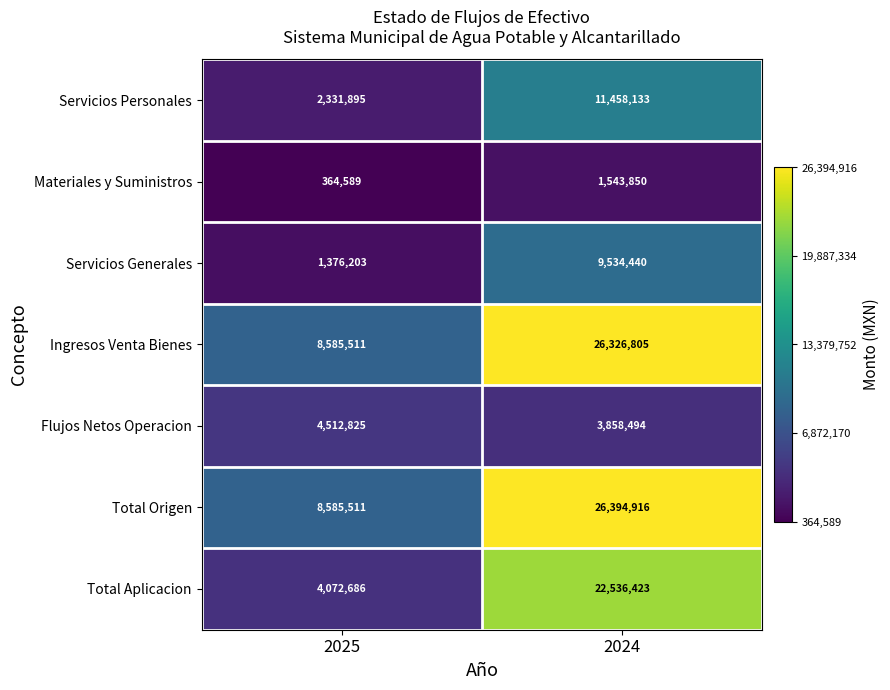

What is the smallest value displayed?

364589